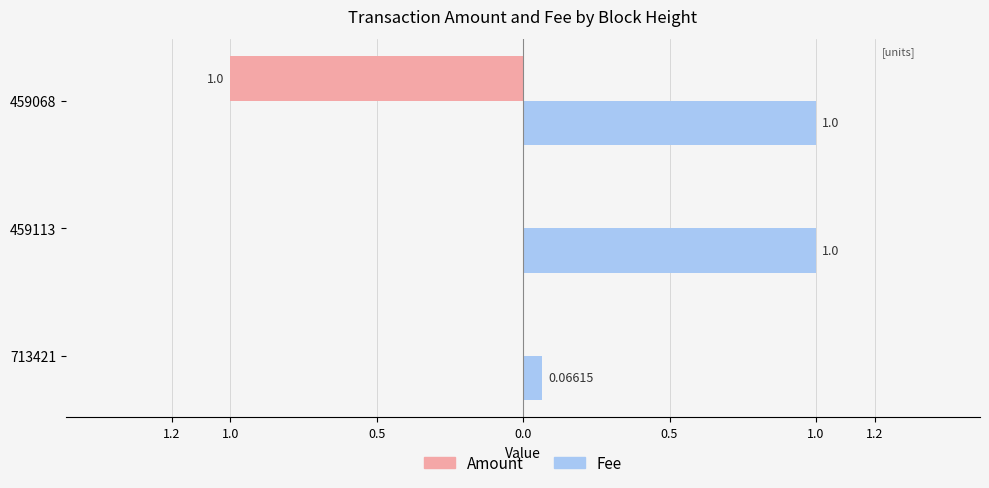

List the series in order of their overall mean, lowest first.

Amount, Fee